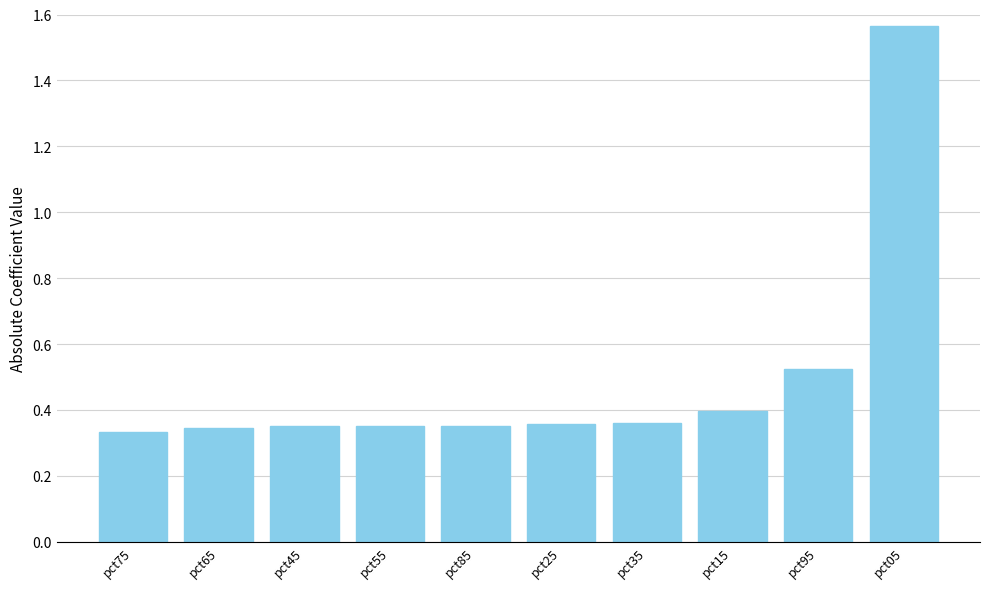

What position from the left is pct65?

2